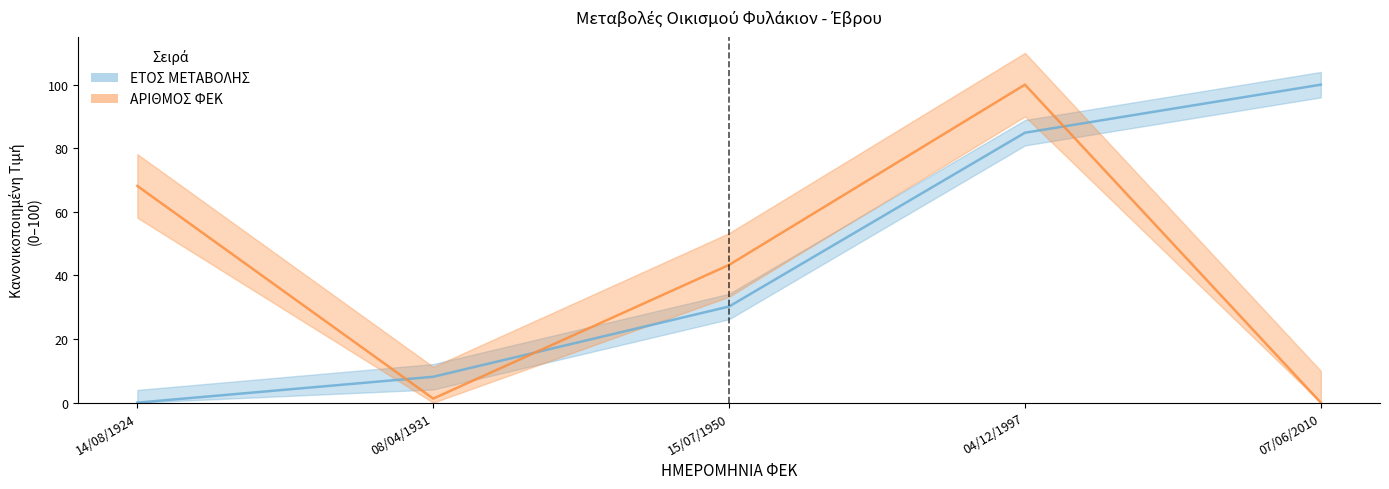

What is the spread (max minus min) of values at 15/07/1950?

13.1